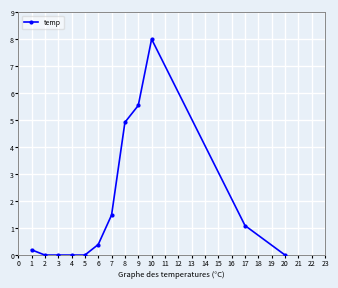

What is the change in value from 3 to 10?

+8.0